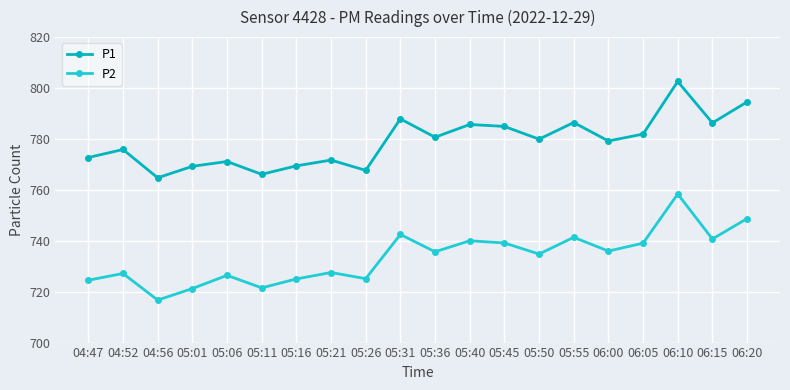

At which category does P2 reach its first local valley?

04:56